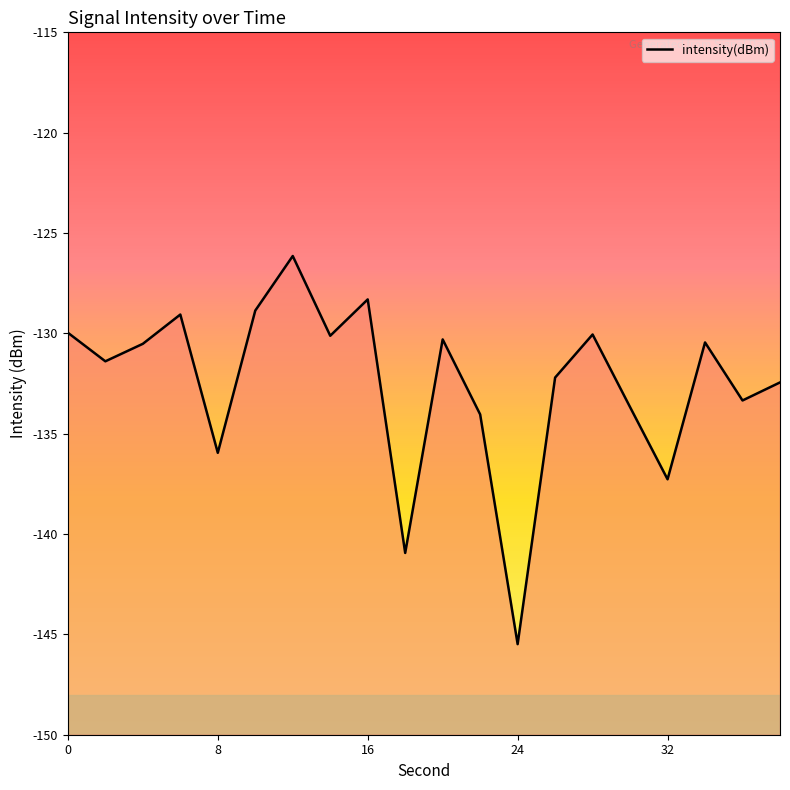

What is the average value?

-132.5